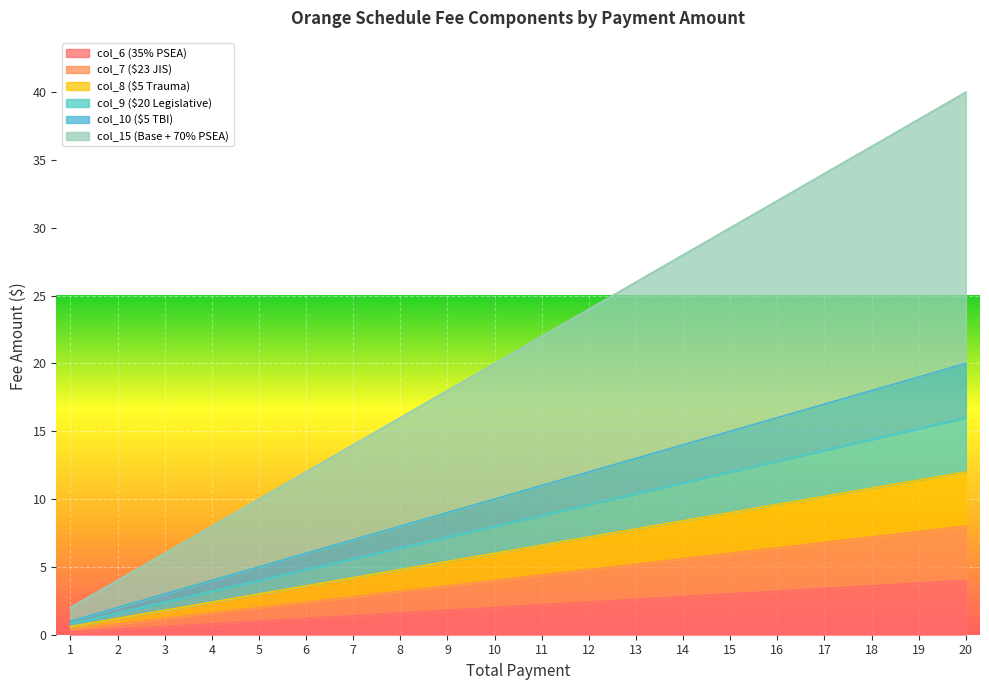

At which label does col_15 (Base + 70% PSEA) first exceed 22?

12